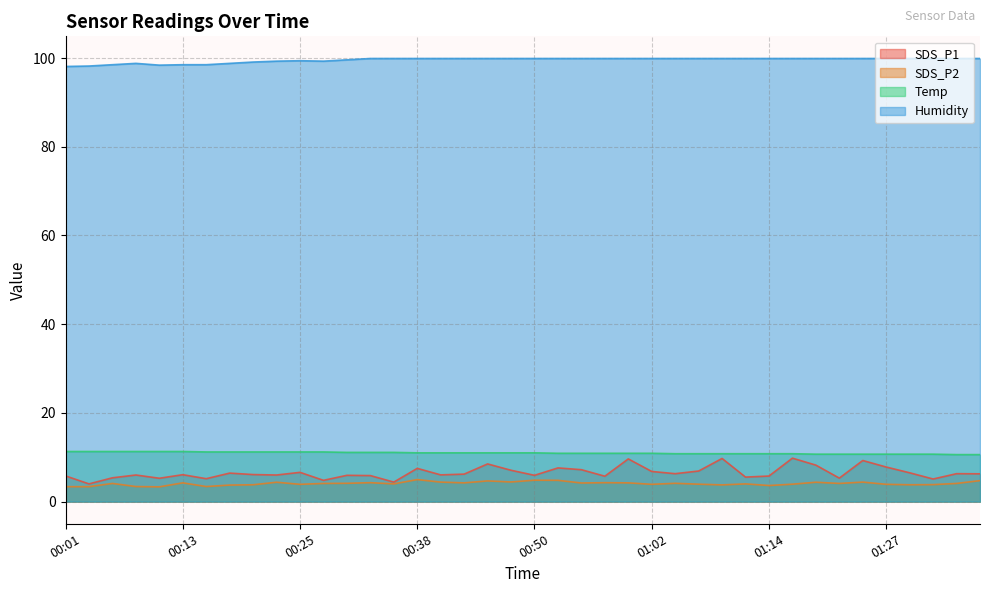

List the series in order of their peak value, highest first.

Humidity, Temp, SDS_P1, SDS_P2